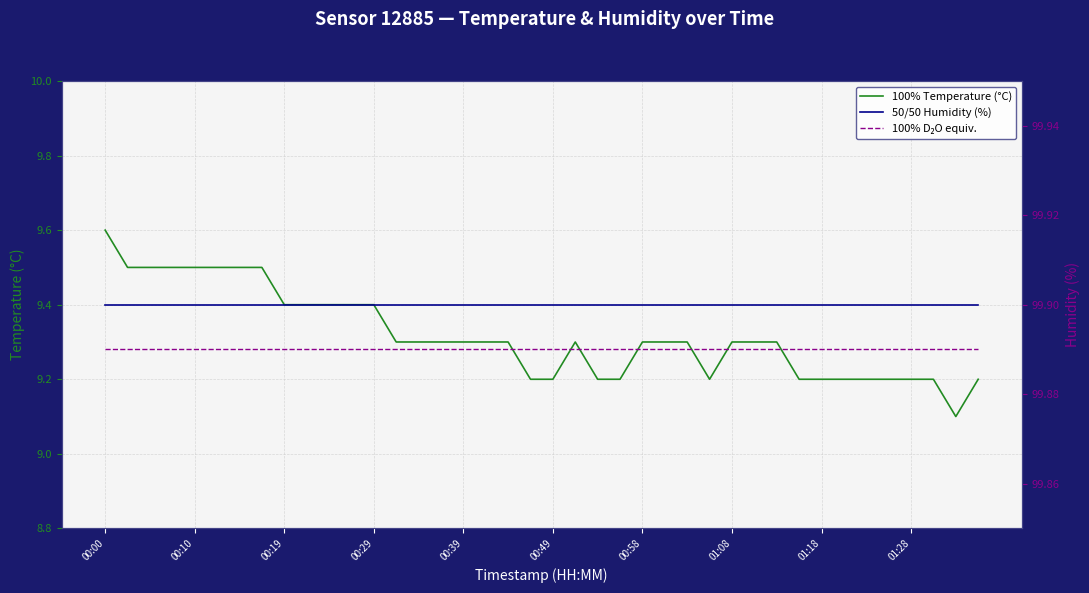

At which label does 100% D₂O equiv. reach its minimum?

00:00